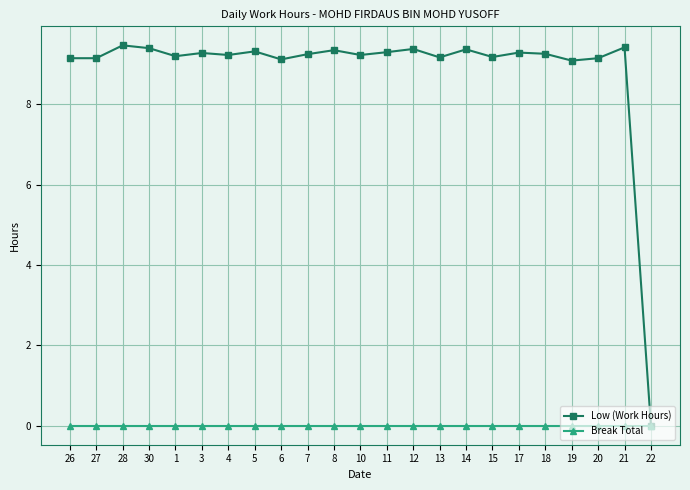

Does the chart have visible grid lines?

Yes